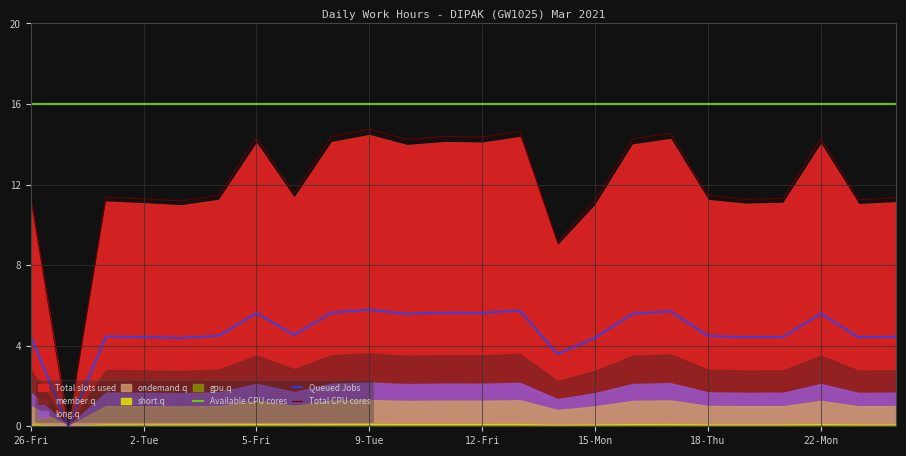

What is the maximum value for Queued Jobs?

5.8